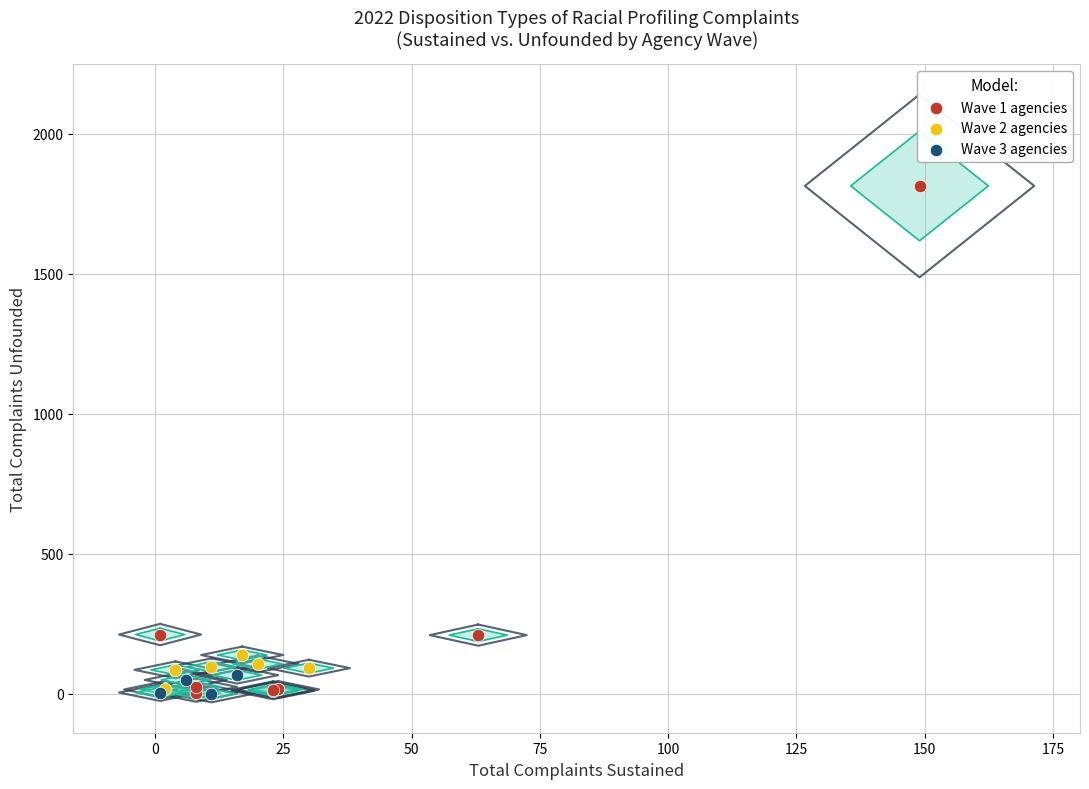

Which series has the widest spread of Y values?

Wave 1 agencies